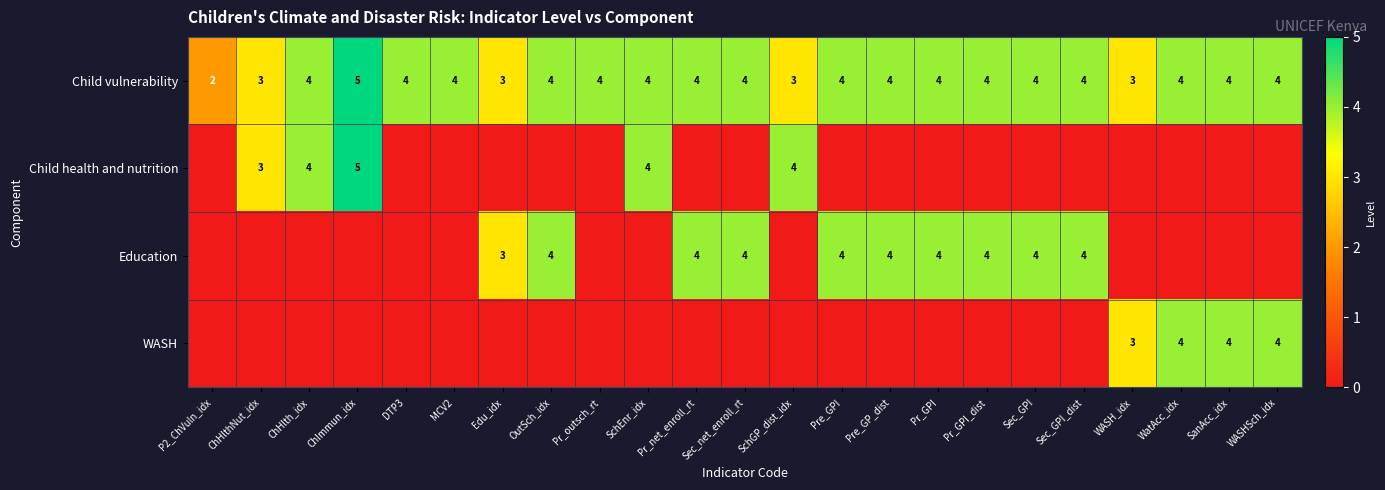

Is the value of Child vulnerability at WASH_idx greater than the value of Education at Sec_GPI?

No